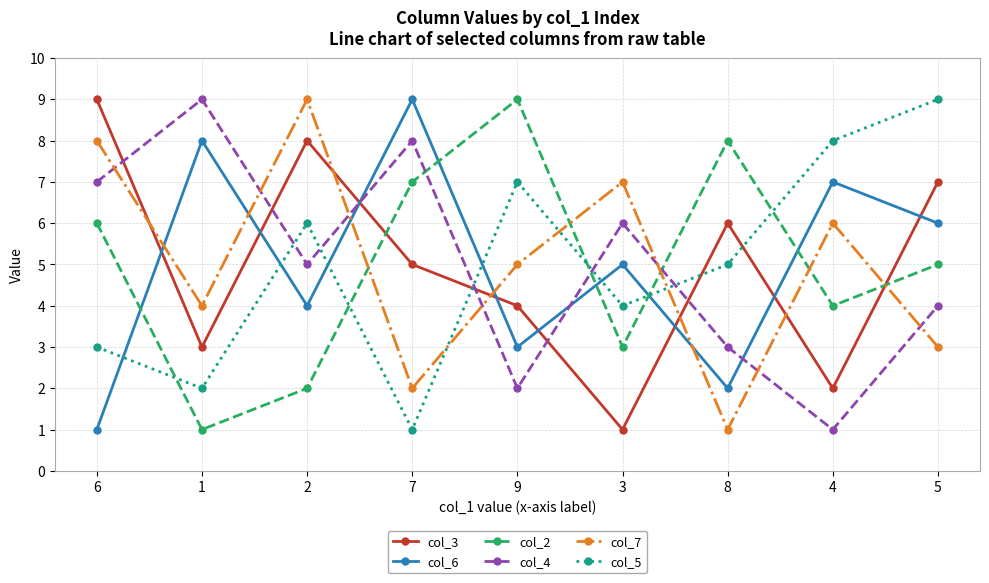

Between 9 and 4, which series saw the biggest shift?

col_2